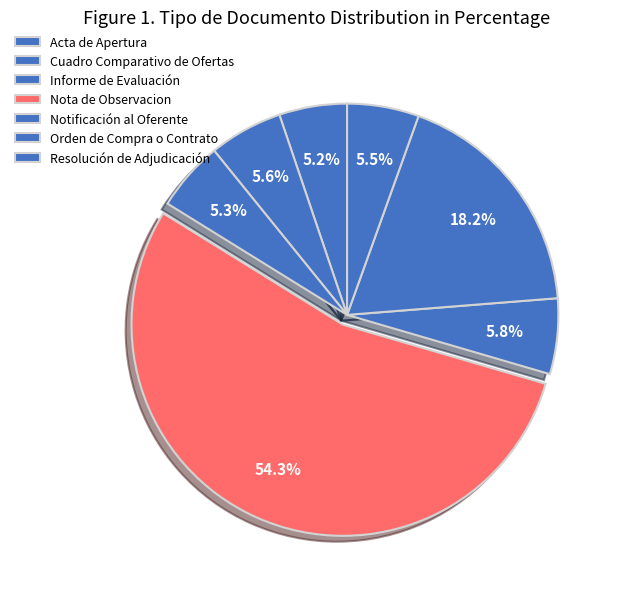

How many slices are in this pie chart?

7